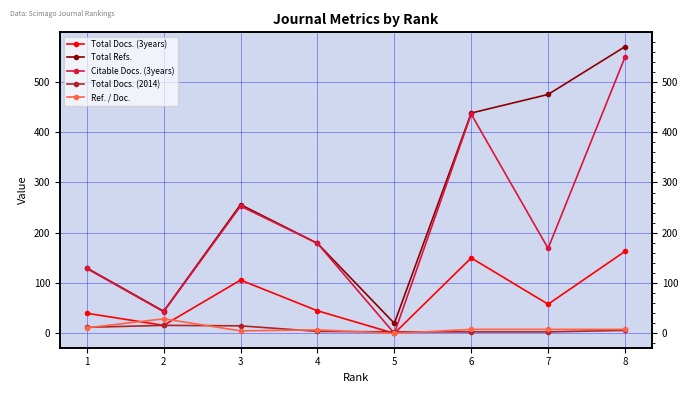

Between 4 and 7, which series saw the biggest shift?

Total Refs.